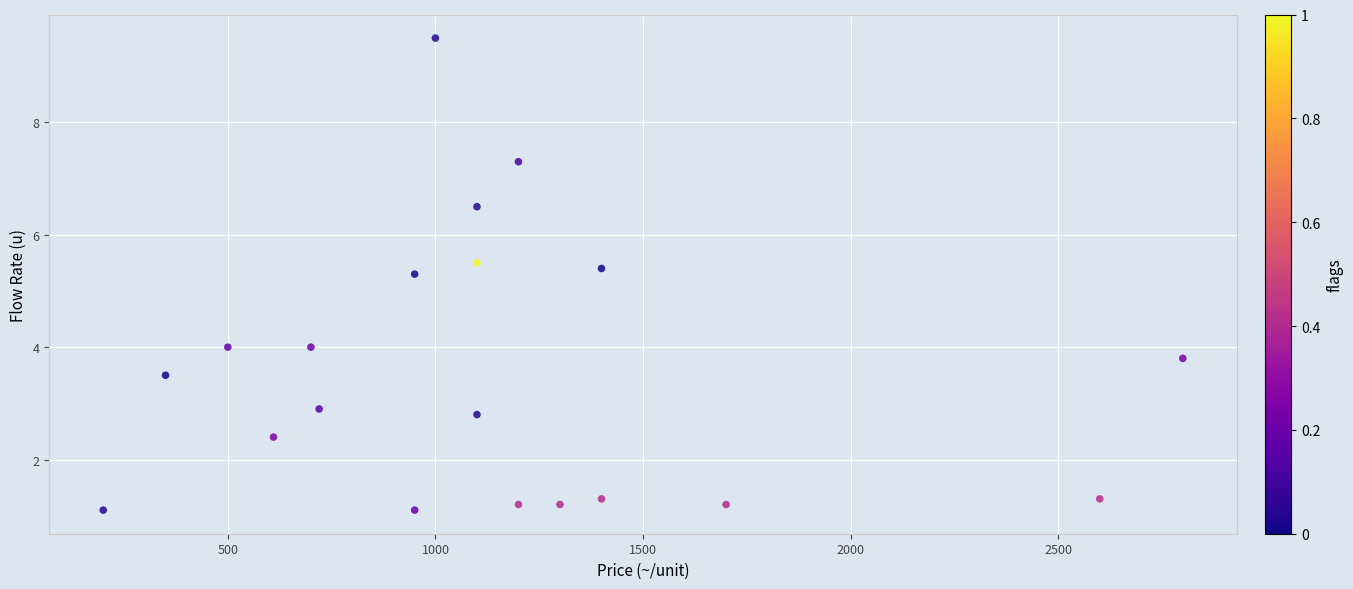

What Y value in the scatter plot is closest to 5?

5.3